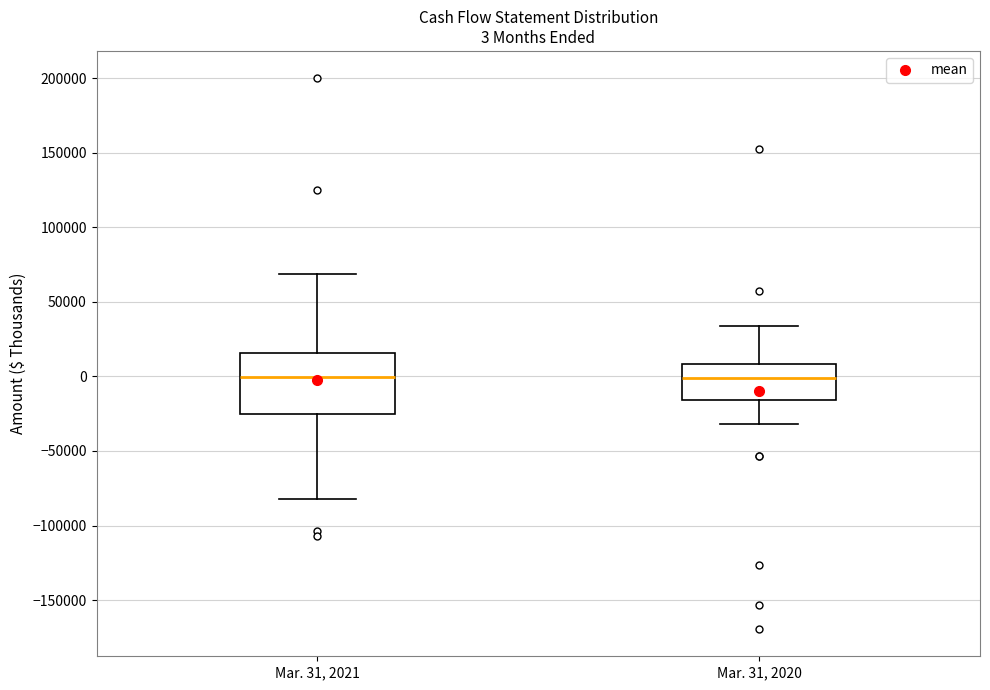

Which box is the tallest, from its lower edge to its upper edge?

Mar. 31, 2021